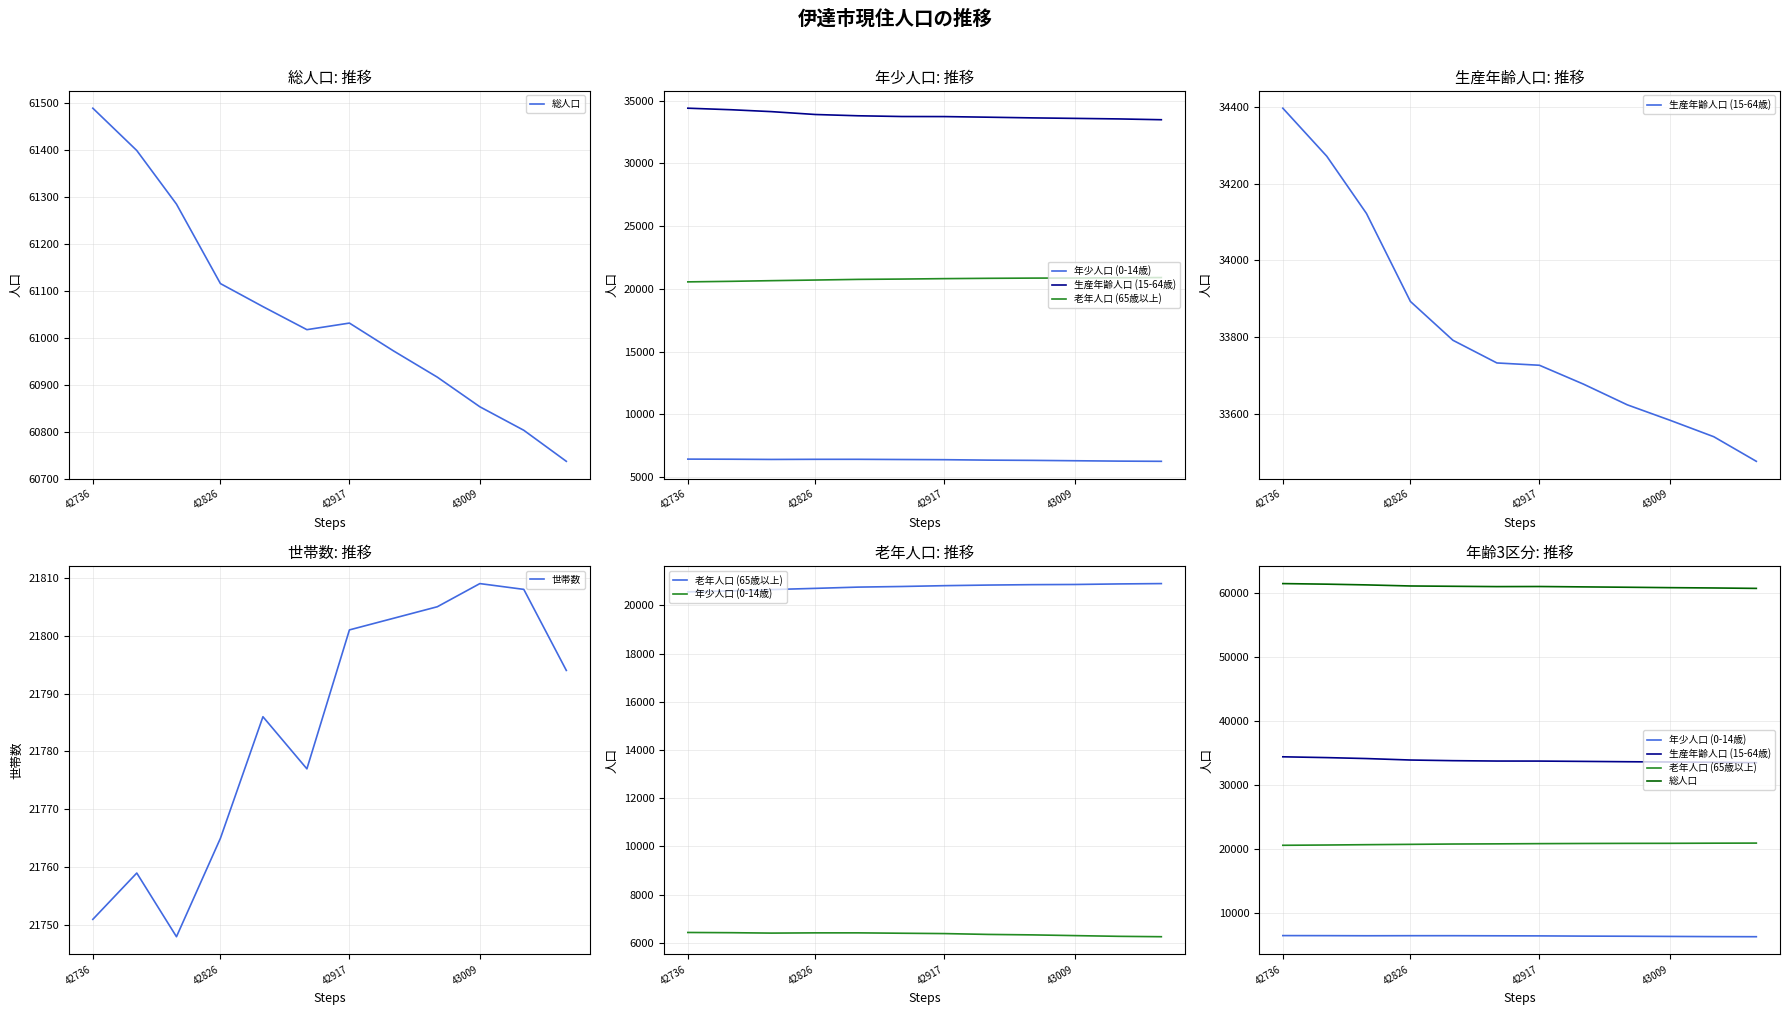

Is the value of 総人口 at 42826 greater than the value of 年少人口 (0-14歳) at 43009?

Yes